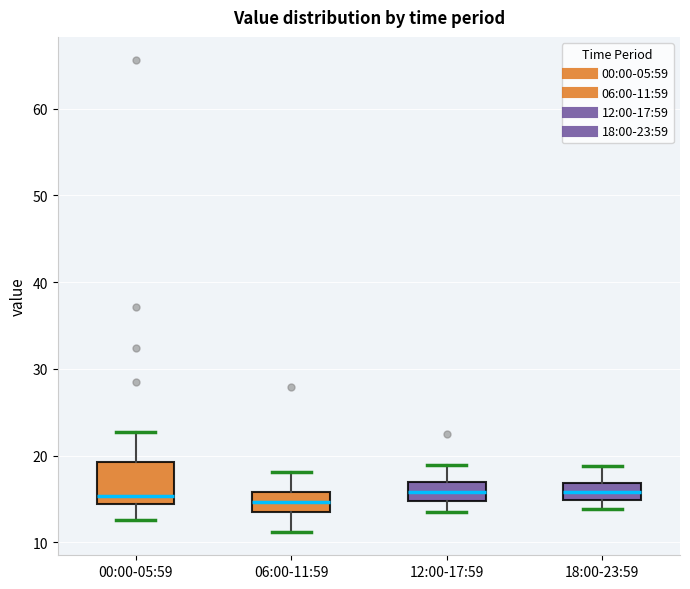

Reading left to right, transcribe this box plot: for each box, give where its median line is, the range the box spans, and where its two whiskers end, as read against the y-axis. The values are not printed on the chart, so give them approximately, as read against the axis.

00:00-05:59: median 15, box 14 to 19, whiskers 13 to 23
06:00-11:59: median 15, box 14 to 16, whiskers 11 to 18
12:00-17:59: median 16, box 15 to 17, whiskers 13 to 19
18:00-23:59: median 16, box 15 to 17, whiskers 14 to 19